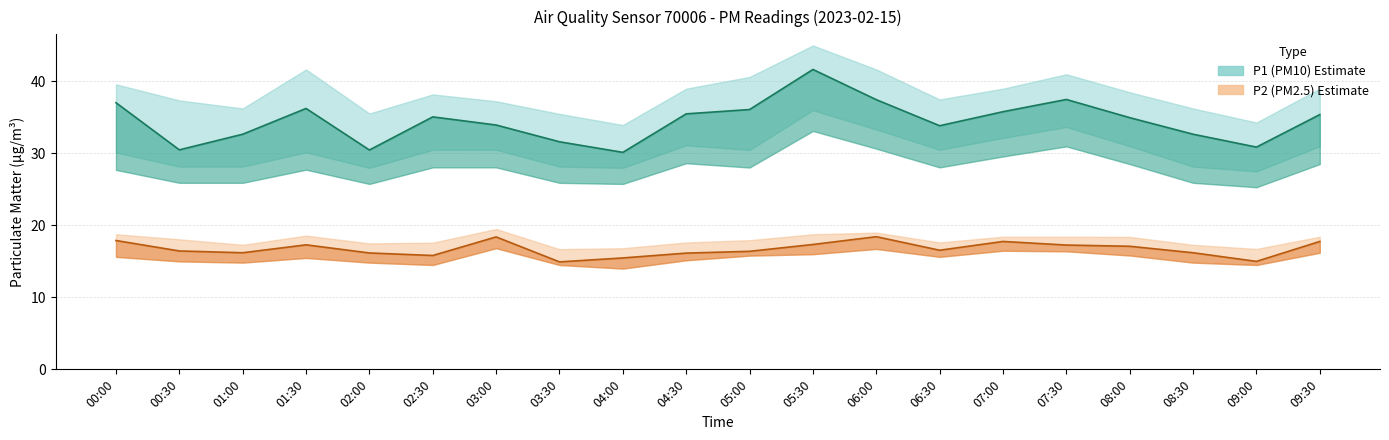

How many lines are shown in the chart?

2